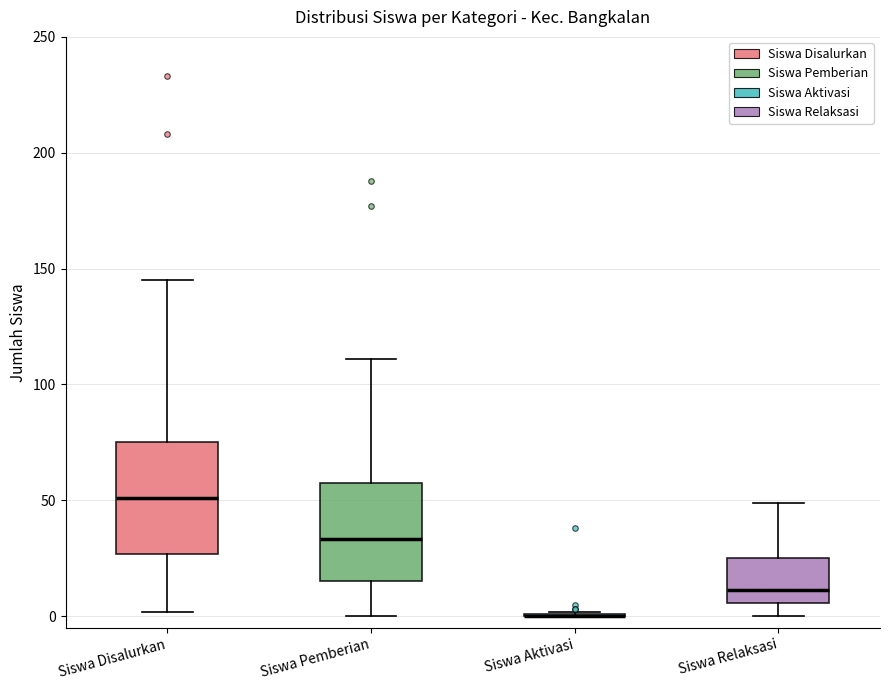

Where is the upper edge of the box for Siswa Disalurkan on the y-axis? The values are not printed on the chart, so give them approximately, as read against the axis.

75